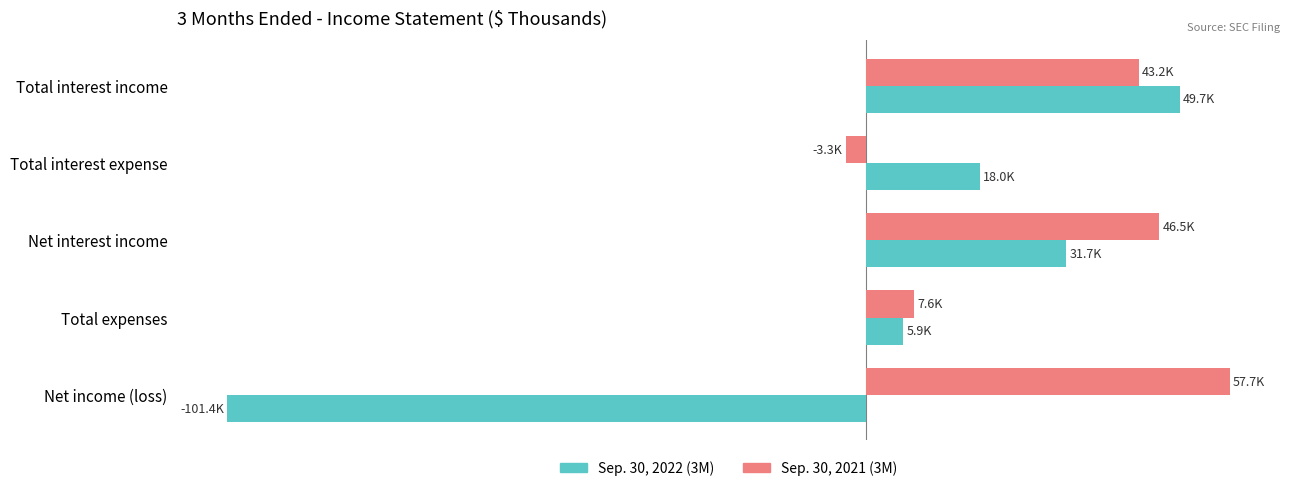

What are all the series names shown in the legend?

Sep. 30, 2022 (3M), Sep. 30, 2021 (3M)